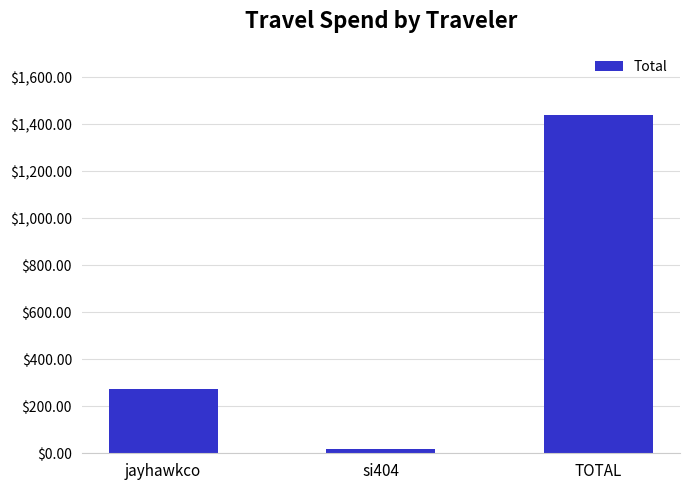

Does the chart contain stacked bars?

No